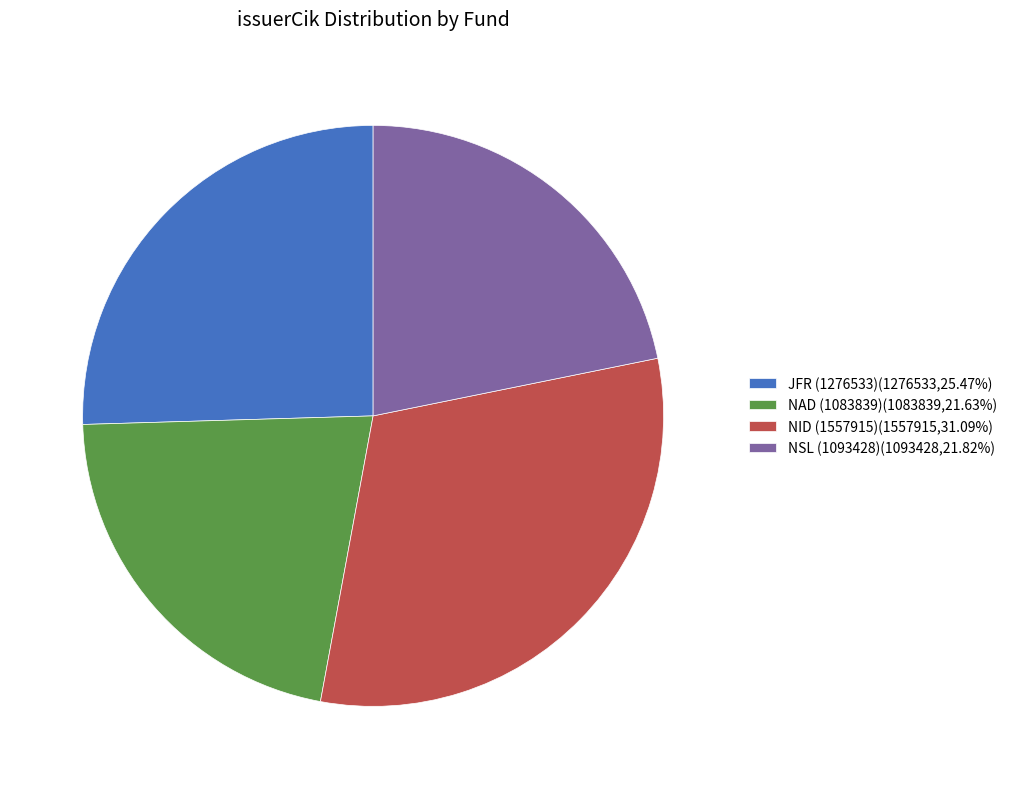

Is it true that NAD (1083839) is 33% of the pie?

False